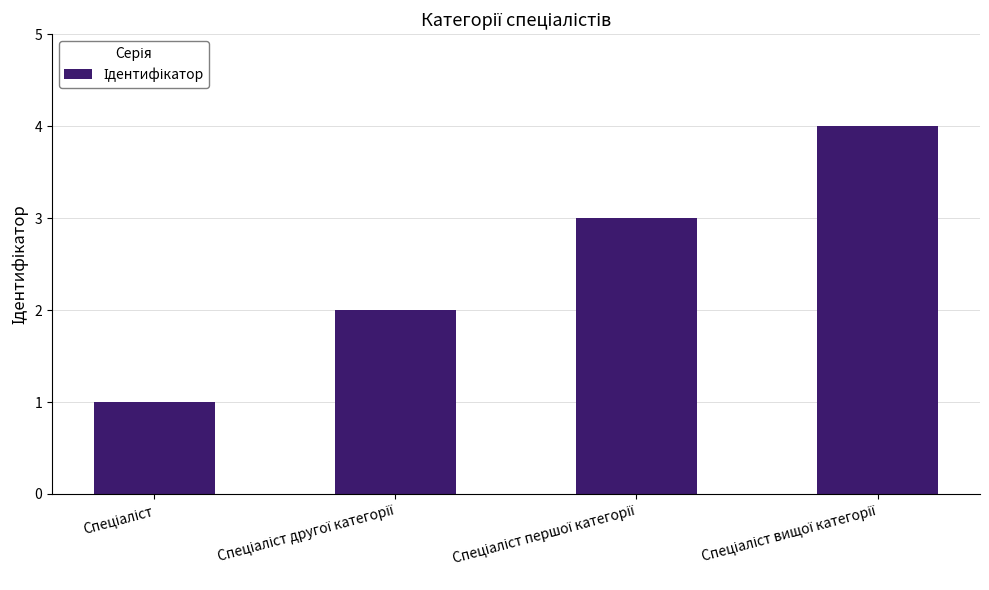

What is the greatest value displayed?

4